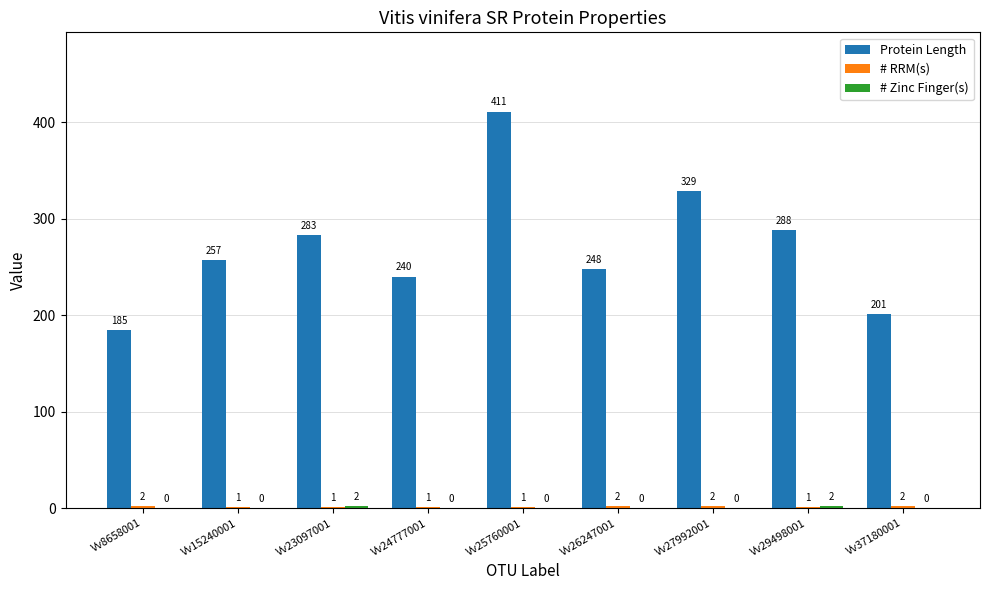

At which category is the sum across all series the highest?

Vv25760001